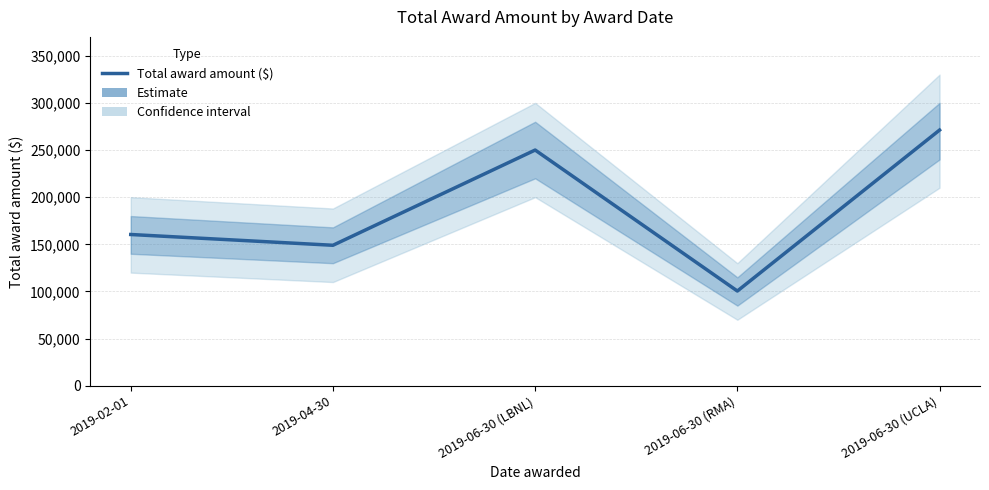

Is this an area chart (filled region under the line)?

No